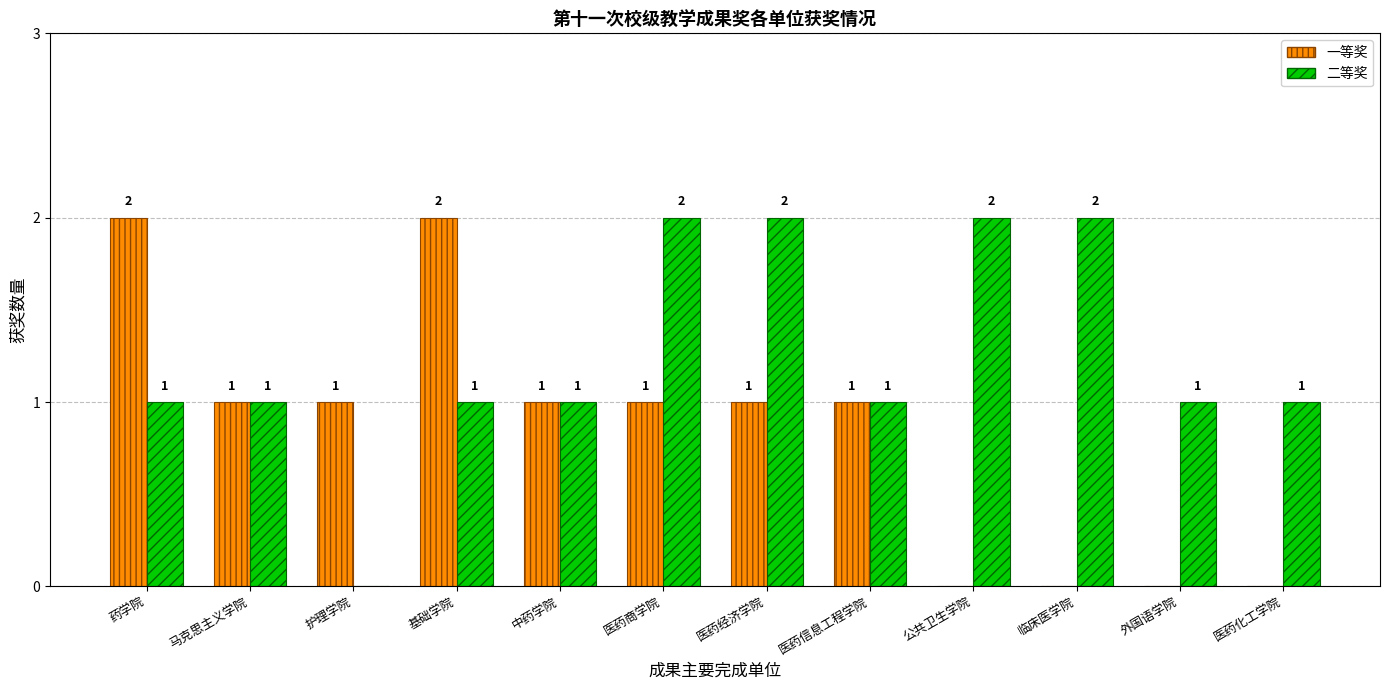

Reading left to right, extract all data points from this chart.

一等奖: 药学院=2	马克思主义学院=1	护理学院=1	基础学院=2	中药学院=1	医药商学院=1	医药经济学院=1	医药信息工程学院=1	公共卫生学院=0	临床医学院=0	外国语学院=0	医药化工学院=0
二等奖: 药学院=1	马克思主义学院=1	护理学院=0	基础学院=1	中药学院=1	医药商学院=2	医药经济学院=2	医药信息工程学院=1	公共卫生学院=2	临床医学院=2	外国语学院=1	医药化工学院=1